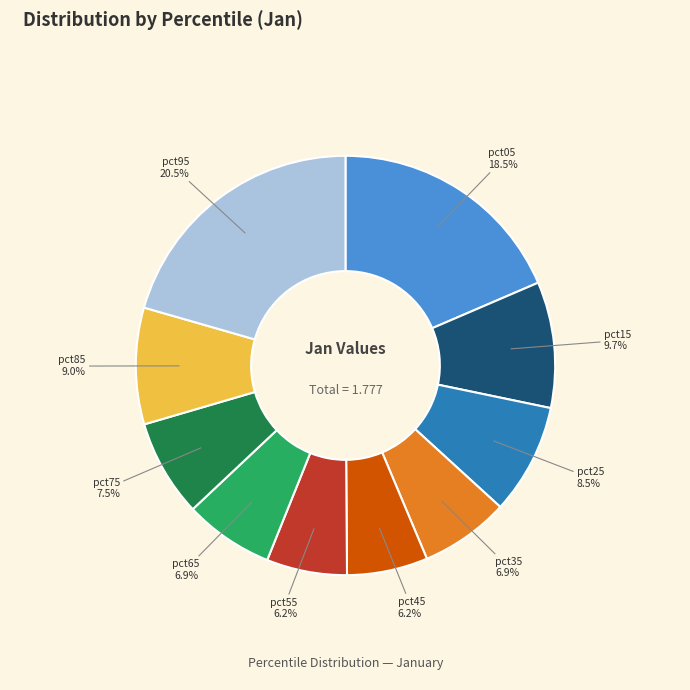

Do pct75 and pct85 together represent more than half of the pie?

No